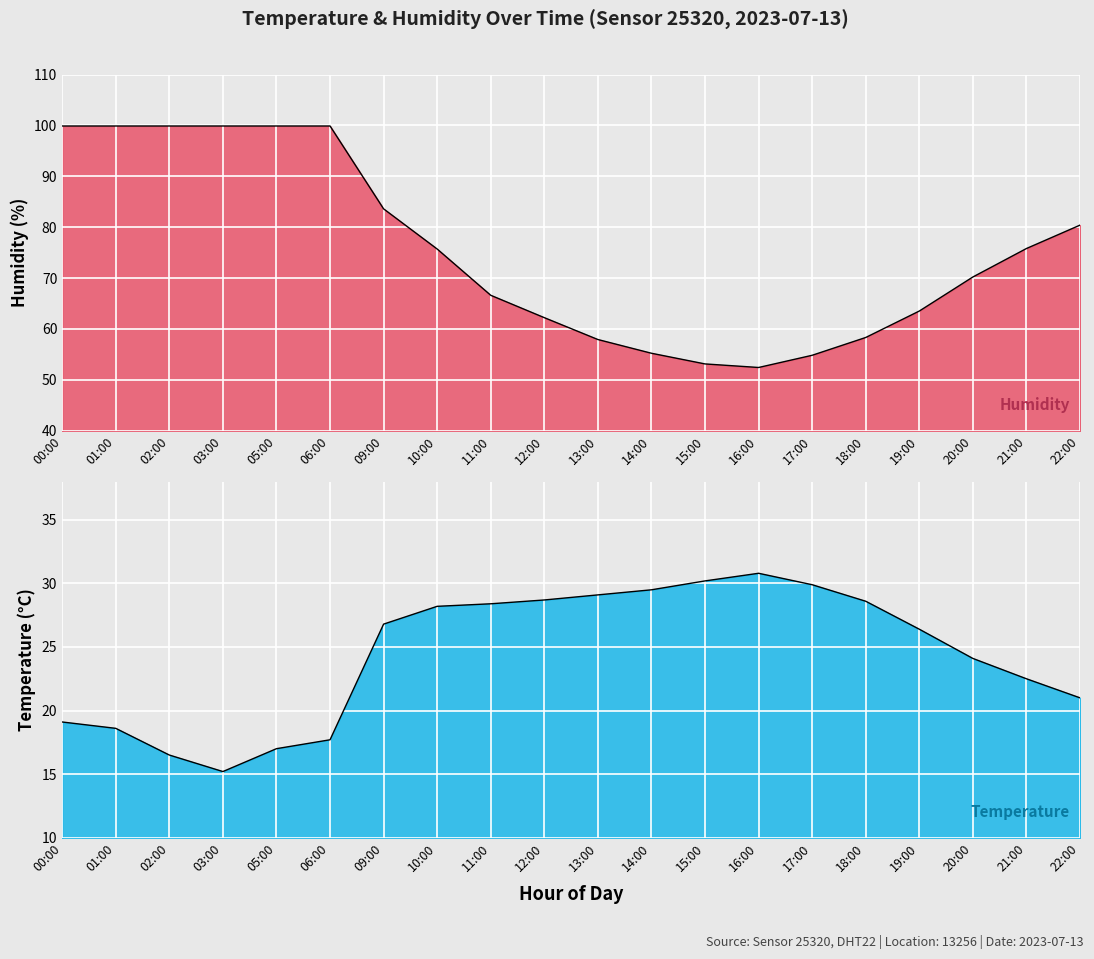

Rank the series by their average value, from highest to lowest.

humidity, temperature